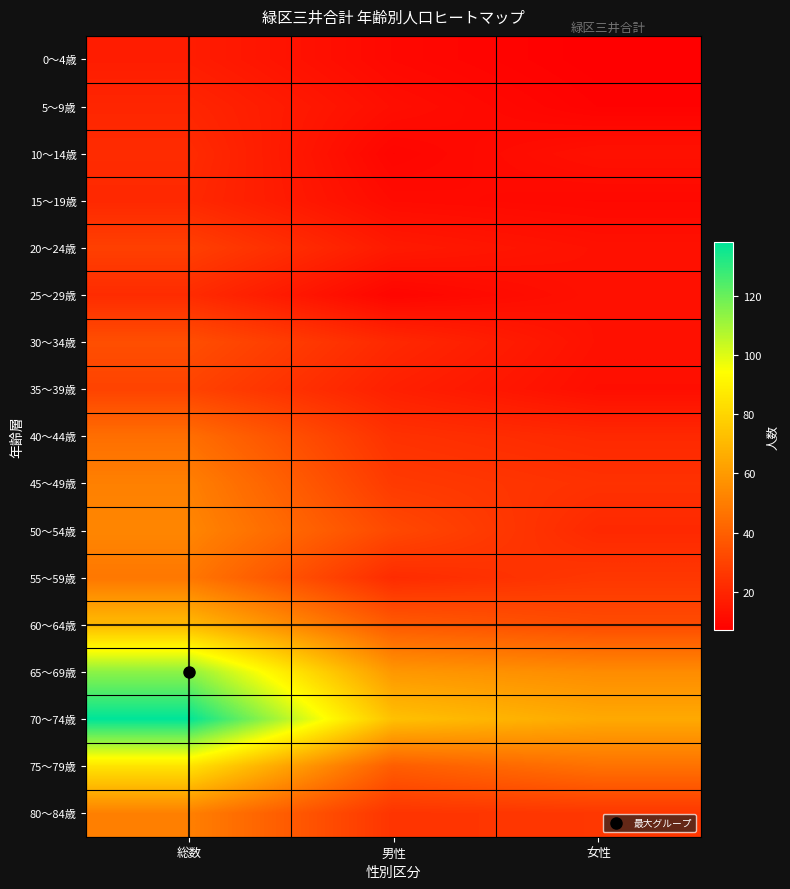

Reading left to right, what are all the values shown in this chart?

0～4歳: 総数=17	男性=10	女性=7
5～9歳: 総数=20	男性=12	女性=8
10～14歳: 総数=22	男性=9	女性=13
15～19歳: 総数=21	男性=11	女性=10
20～24歳: 総数=29	男性=16	女性=13
25～29歳: 総数=22	男性=9	女性=13
30～34歳: 総数=34	男性=21	女性=13
35～39歳: 総数=30	男性=18	女性=12
40～44歳: 総数=45	男性=24	女性=21
45～49歳: 総数=51	男性=27	女性=24
50～54歳: 総数=53	男性=32	女性=21
55～59歳: 総数=48	男性=22	女性=26
60～64歳: 総数=71	男性=38	女性=33
65～69歳: 総数=114	男性=59	女性=55
70～74歳: 総数=138	男性=73	女性=65
75～79歳: 総数=85	男性=39	女性=46
80～84歳: 総数=51	男性=25	女性=26